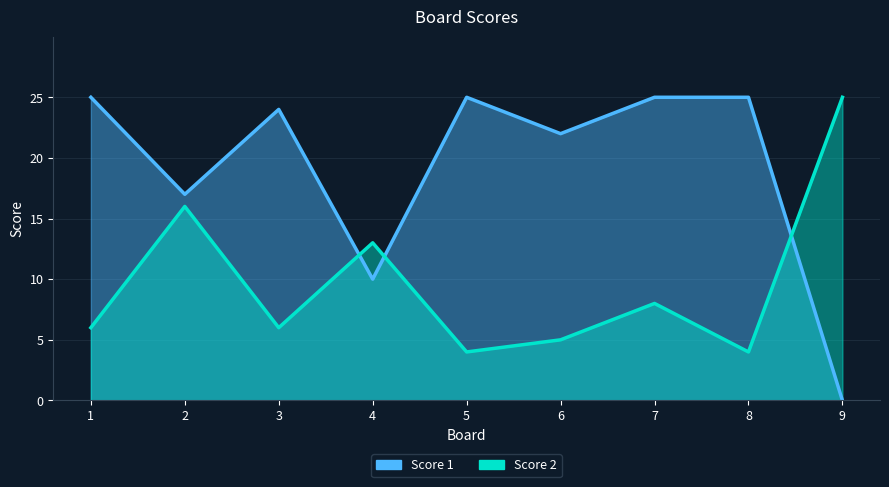

Between which two adjacent categories do Score 1 and Score 2 first intersect?

3 and 4